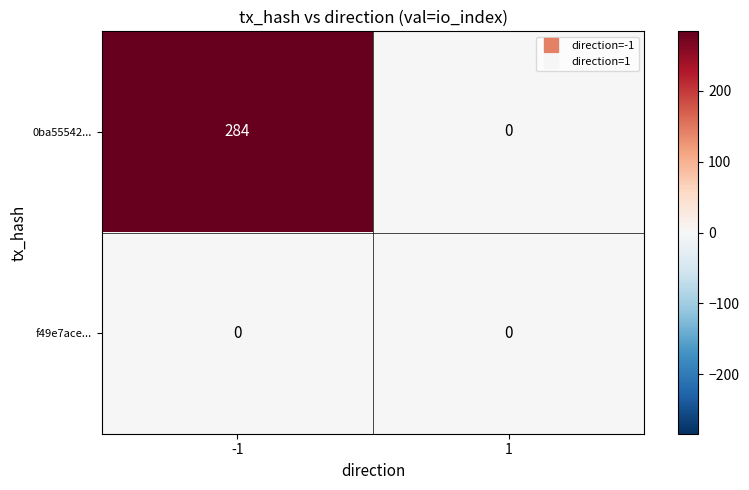

Rank the series by their maximum value, from lowest to highest.

f49e7ace..., 0ba55542...